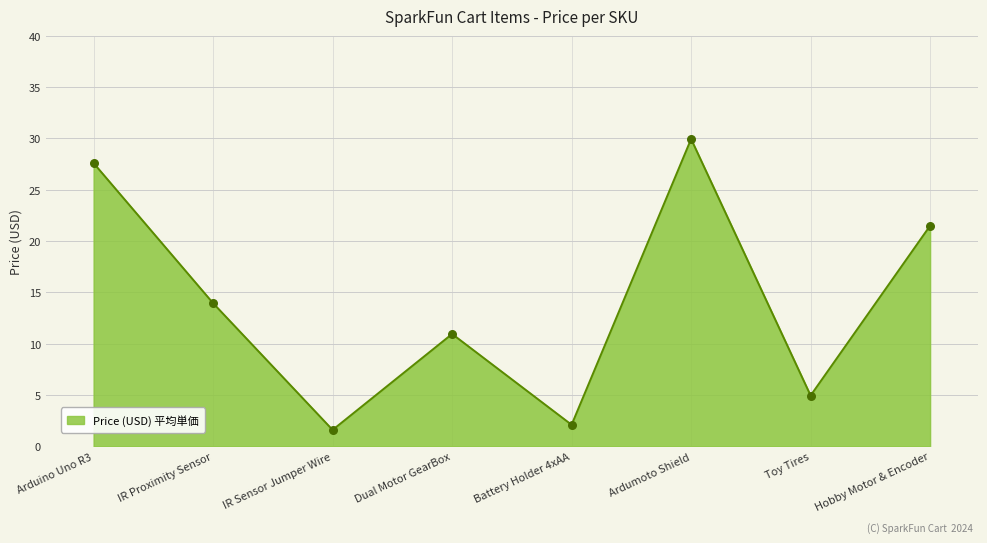

What is the ratio of the value at Toy Tires to the value at Battery Holder 4xAA?

2.4